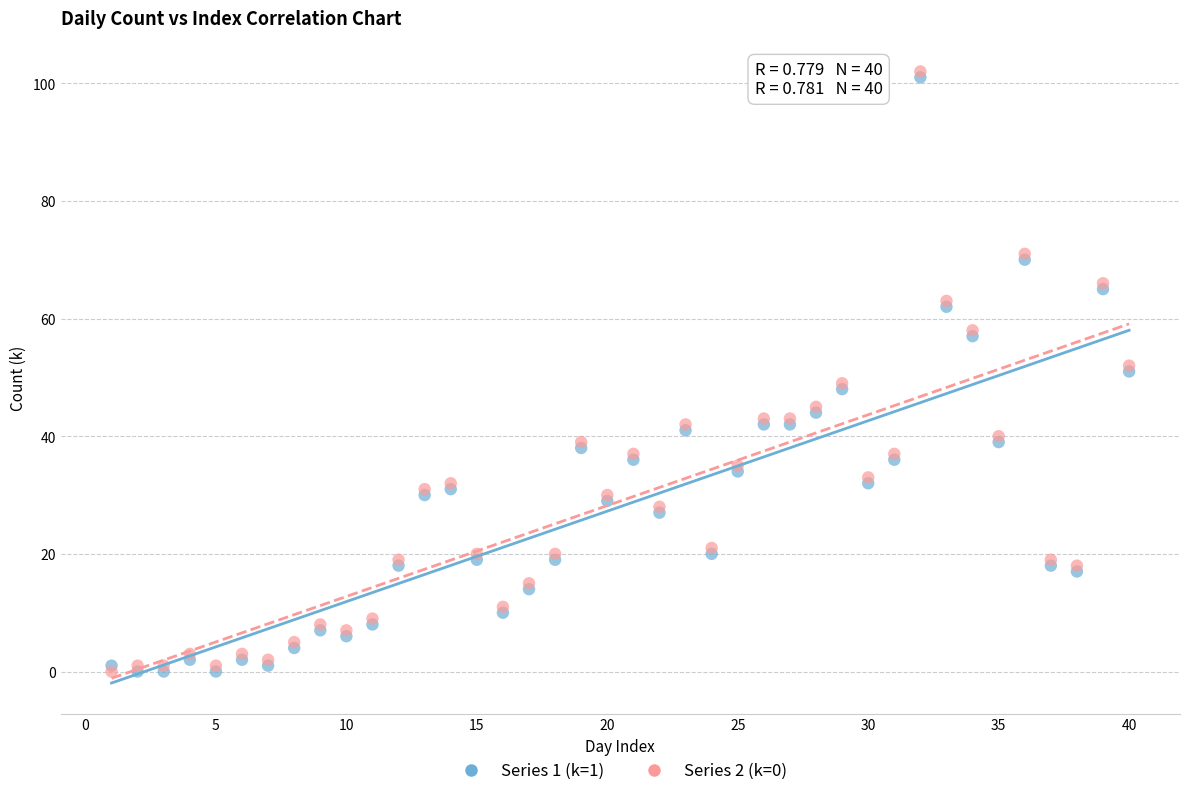

What are all the series names shown in the legend?

Series 1 (k=1), Series 2 (k=0)